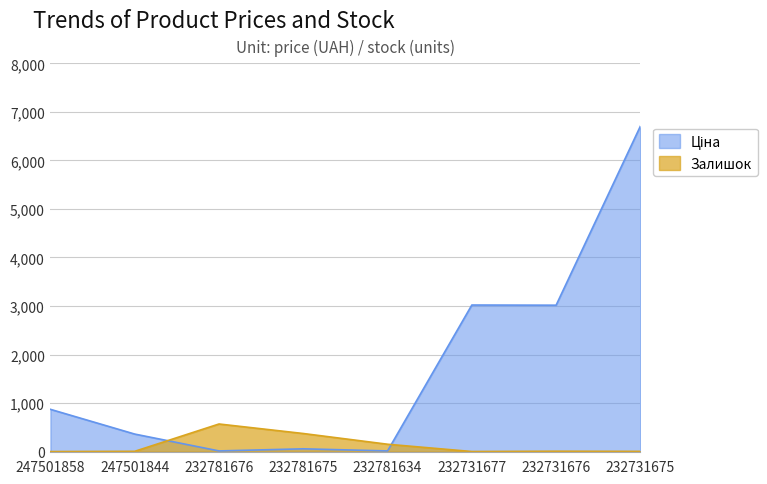

Reading right to left, list all the values displayed in this chart.

Залишок: 232731675=6.0	232731676=9.0	232731677=3.0	232781634=153.0	232781675=374.0	232781676=570.0	247501844=7.0	247501858=2.0
Ціна: 232731675=6705.7	232731676=3017.6	232731677=3020.9	232781634=15.2	232781675=58.5	232781676=15.2	247501844=362.5	247501858=872.0